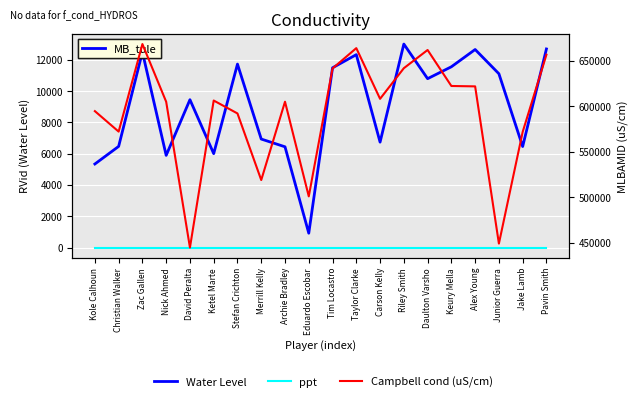

Reading left to right, transcribe all the data shown in this chart.

Water Level: 5340	6465	12495	5892	9450	6003	11724	6935	6439	917	11489	12328	6737	13005	10793	11553	12657	11108	6457	12692
ppt: 0	0	0	0	0	0	0	0	0	0	0	0	0	0	0	0	0	0	0	0
Campbell cond (uS/cm): 594777	572233	668678	605113	444482	606466	592233	518876	605151	500871	641796	664199	608348	642092	662139	622492	622065	448855	571875	656976